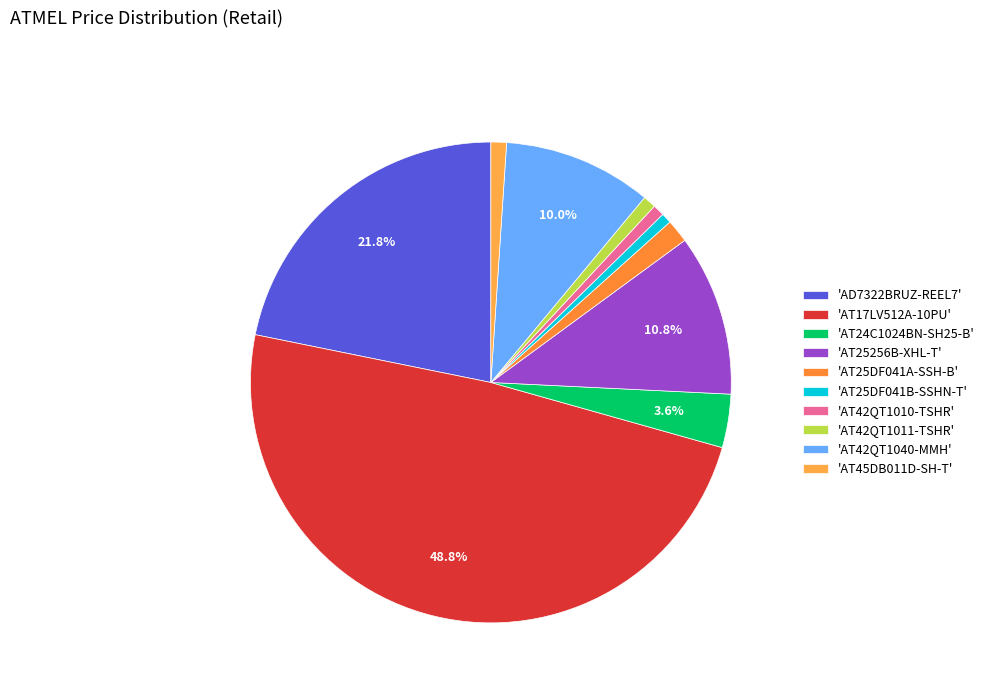

To the nearest percent, what is the average slice percentage?

10%